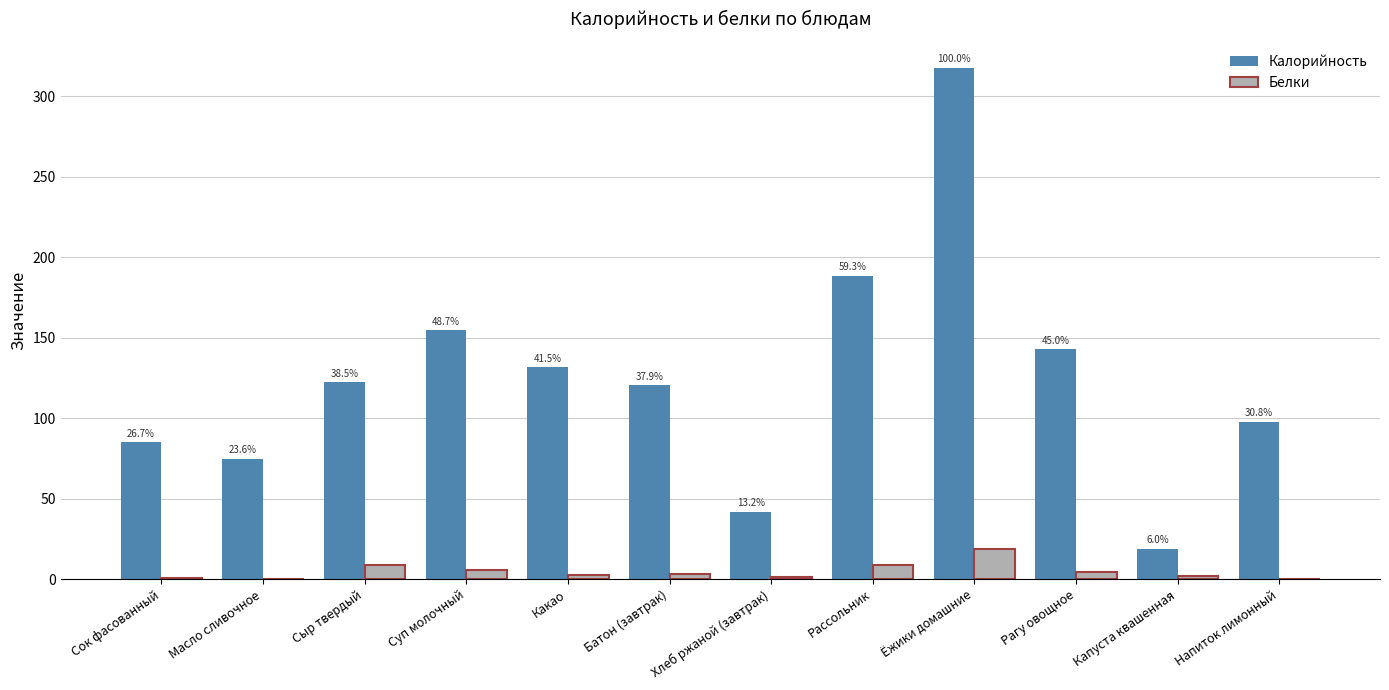

Reading left to right, what are all the values shown in this chart?

Калорийность: 85.0	75.0	122.5	155.0	132.0	120.4	42.0	188.7	318.0	143.0	19.0	98.0
Белки: 1.0	0.1	8.6	5.7	2.9	3.4	1.4	8.9	19.0	4.2	1.8	0.1